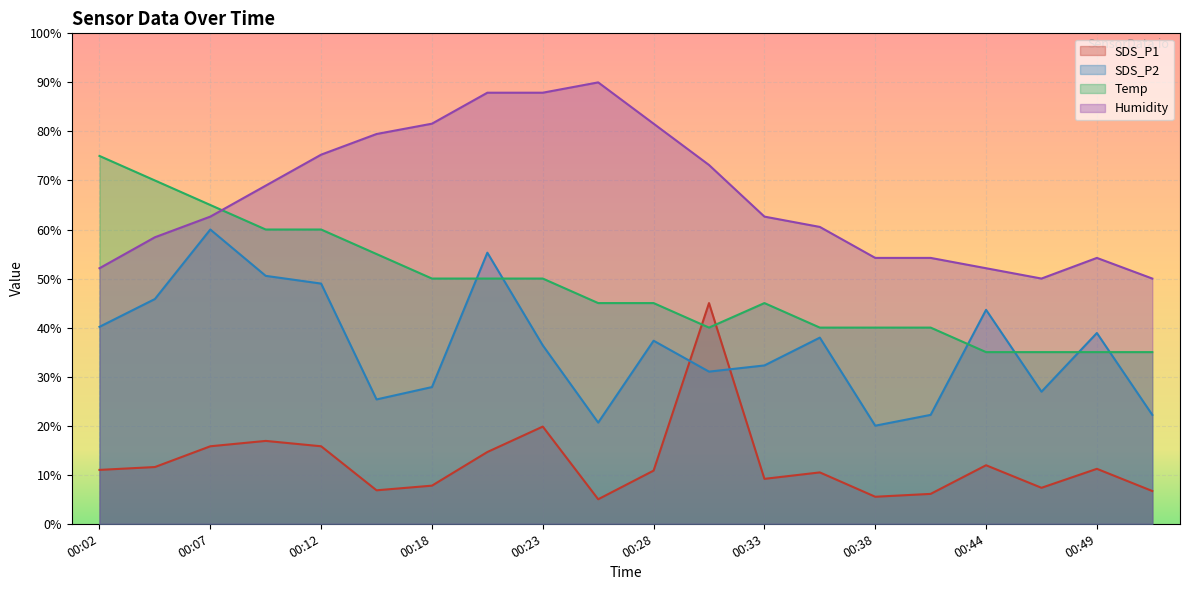

List the series in order of their overall mean, lowest first.

SDS_P1, SDS_P2, Temp, Humidity